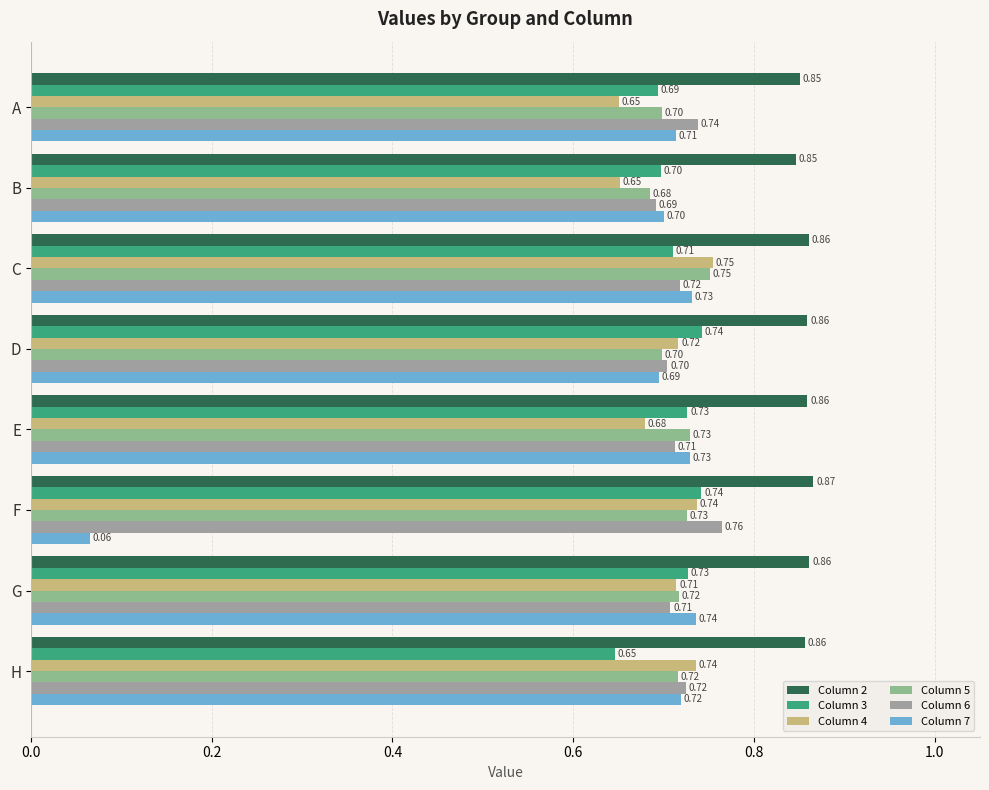

How many distinct data groups are displayed?

6